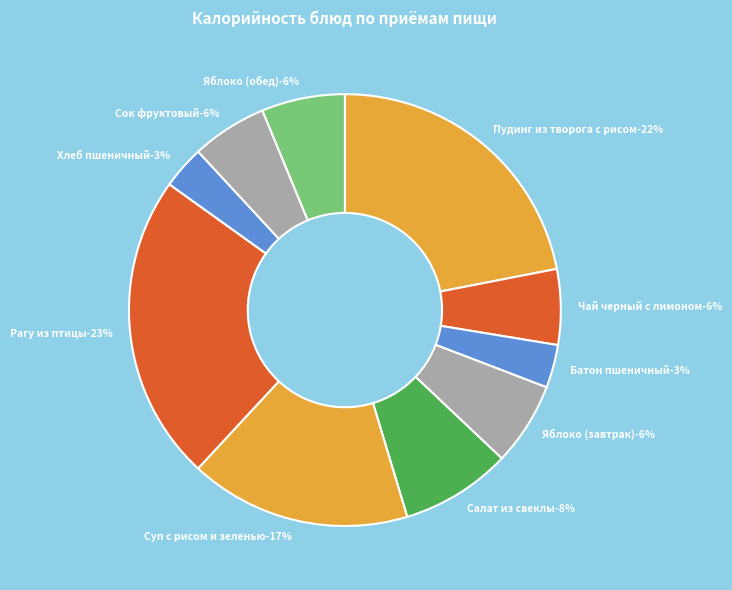

True or false: Хлеб пшеничный accounts for 3% of the total.

True